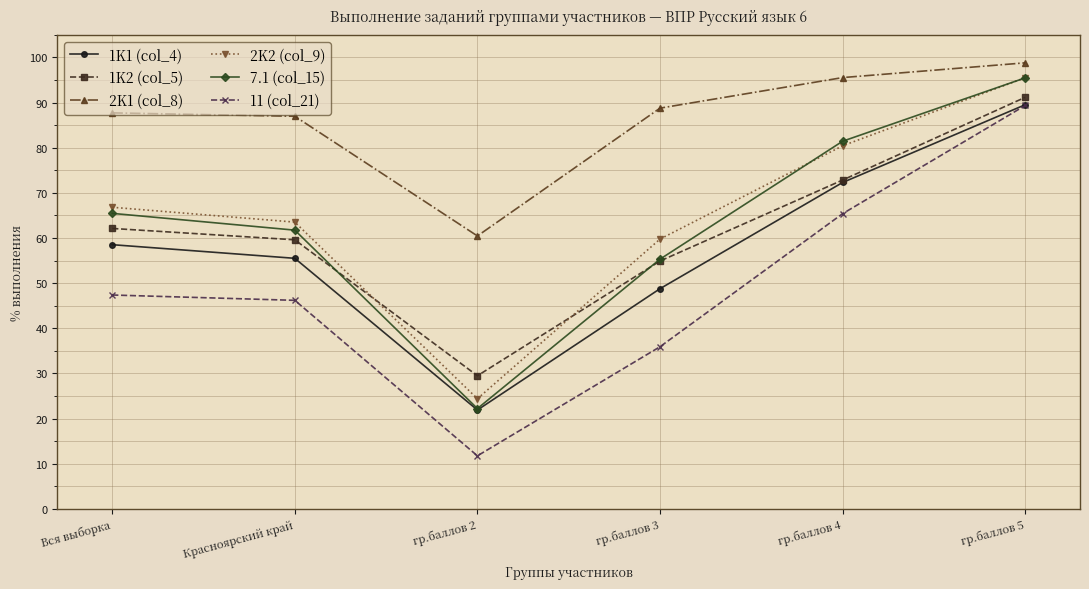

Is the value of 2K1 (col_8) at гр.баллов 3 greater than the value of 11 (col_21) at Красноярский край?

Yes